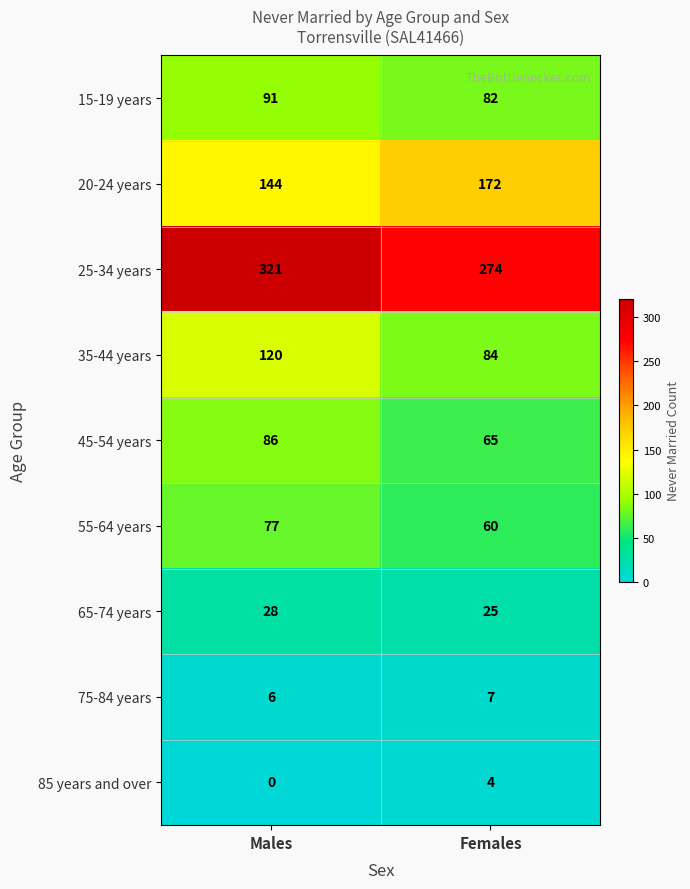

What is the sum of all 65-74 years values?

53